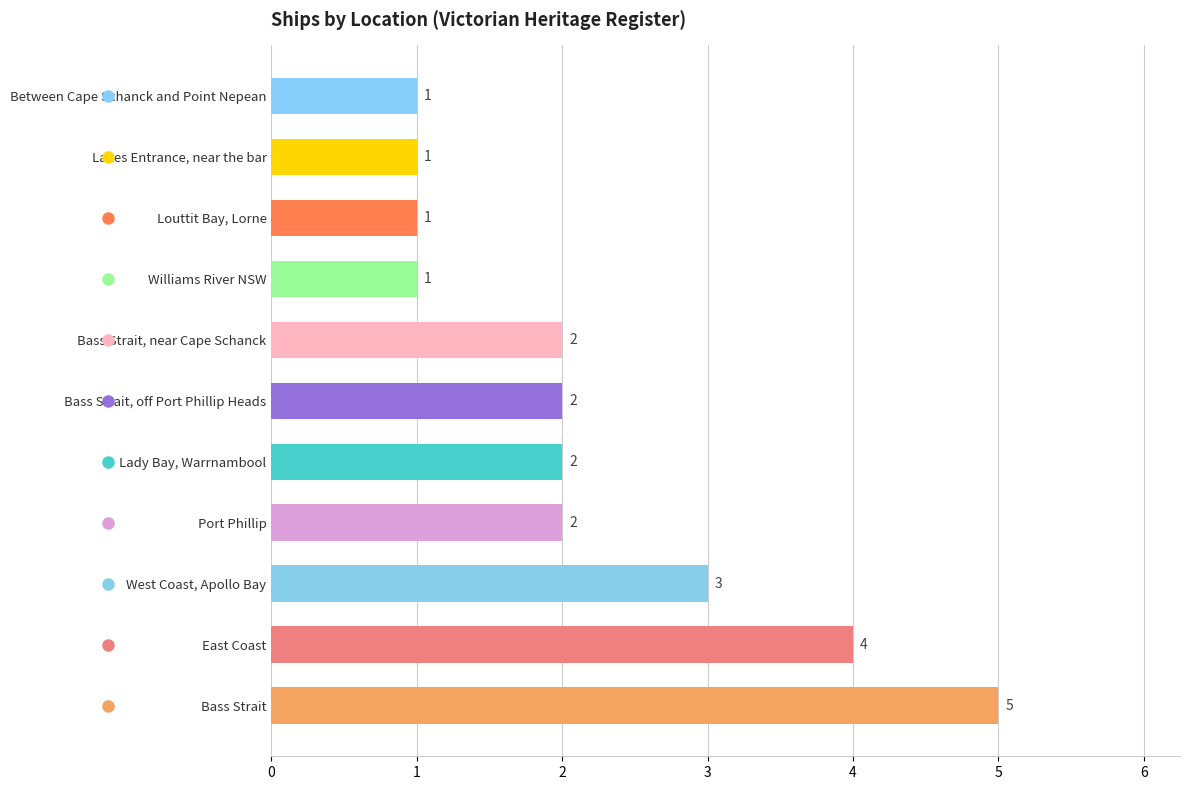

What is the difference between the second highest and second lowest values?

3